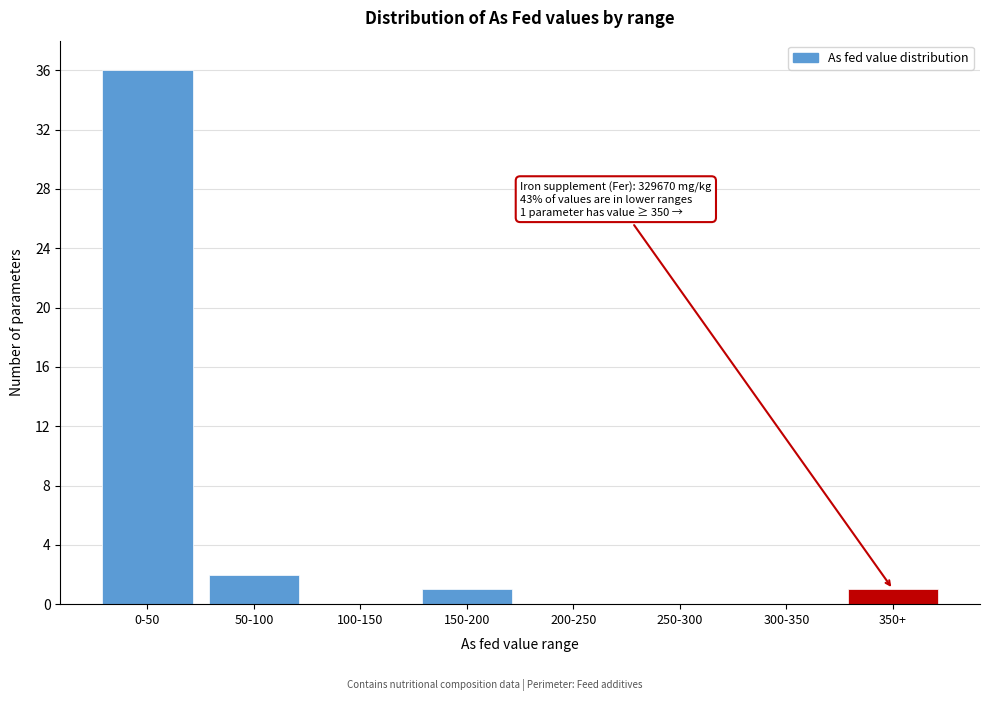

Reading right to left, extract all data points from this chart.

350+=1	300-350=0	250-300=0	200-250=0	150-200=1	100-150=0	50-100=2	0-50=36